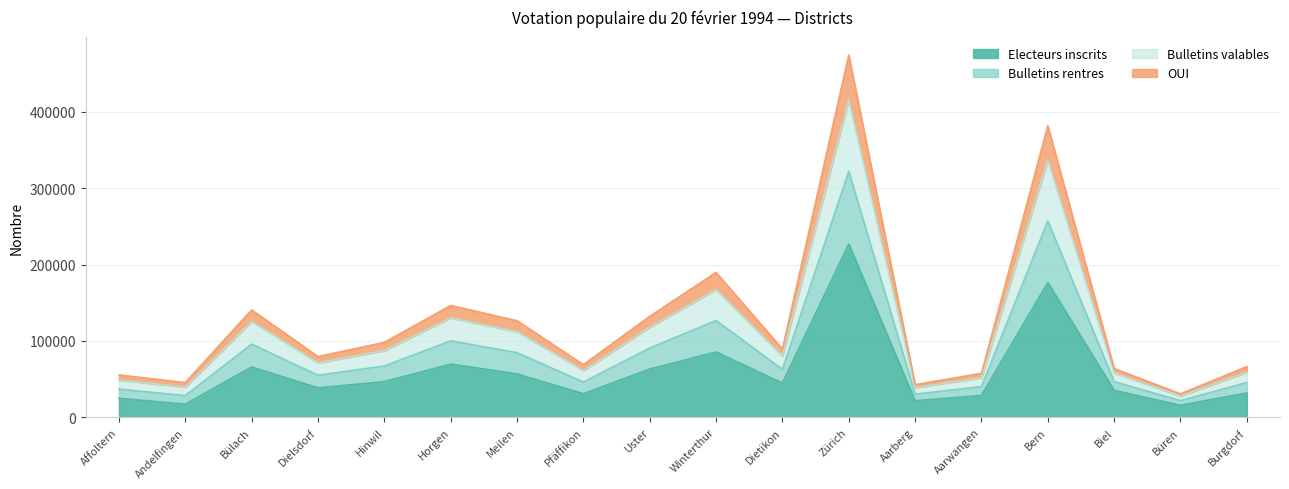

True or false: Bulletins valables and OUI cross at least once.

False